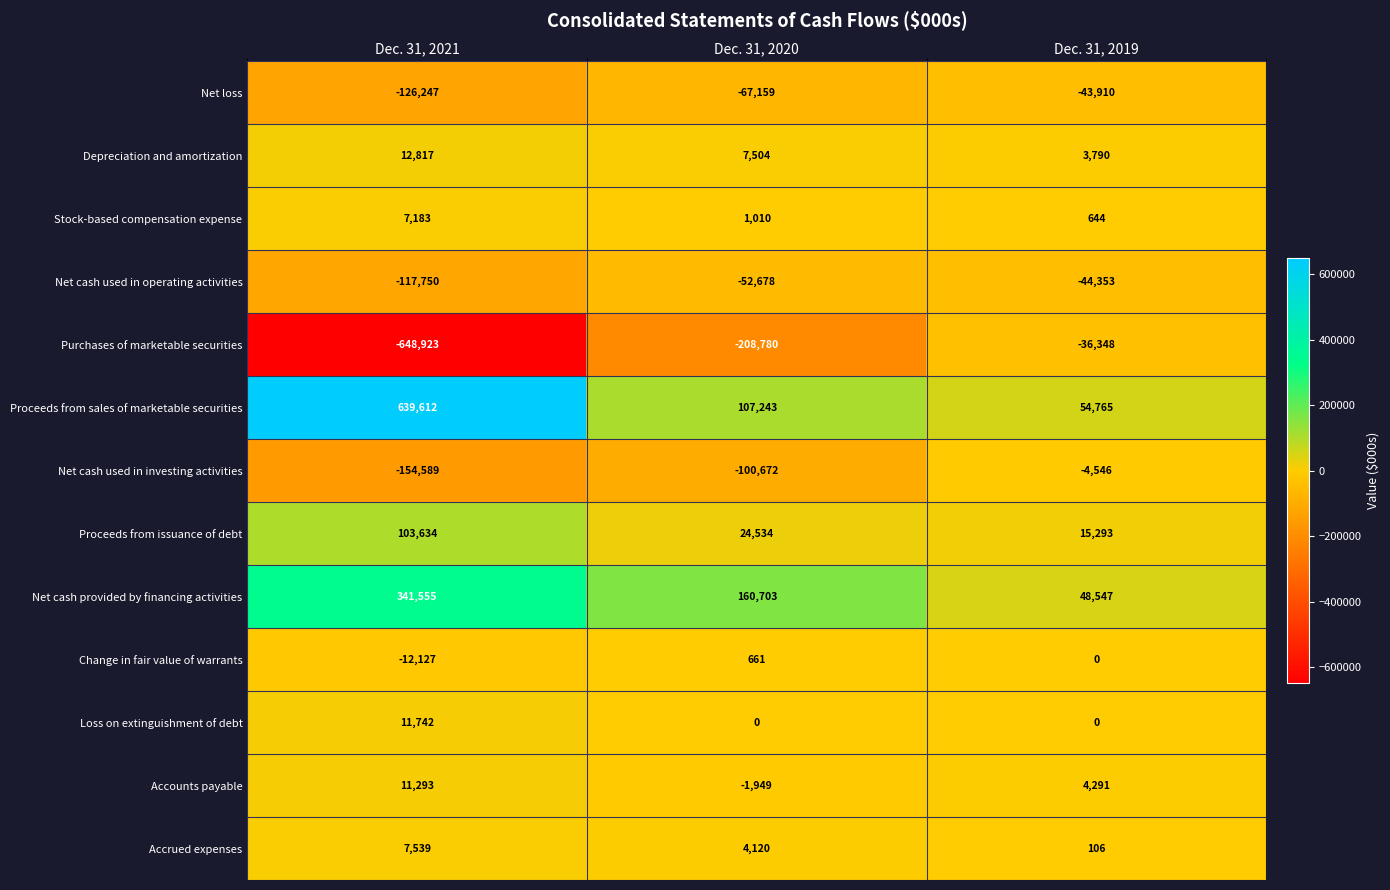

What is the total value across all series at Dec. 31, 2020?

-125463